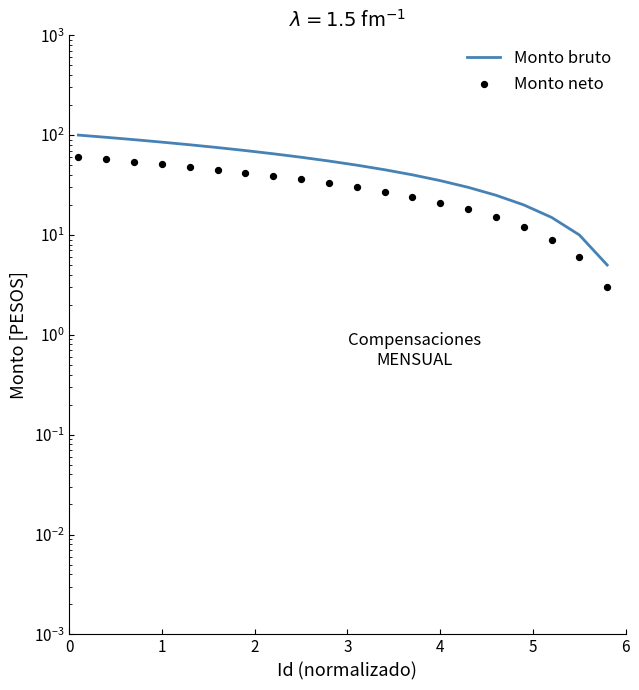

What are all the series names shown in the legend?

Monto bruto, Monto neto